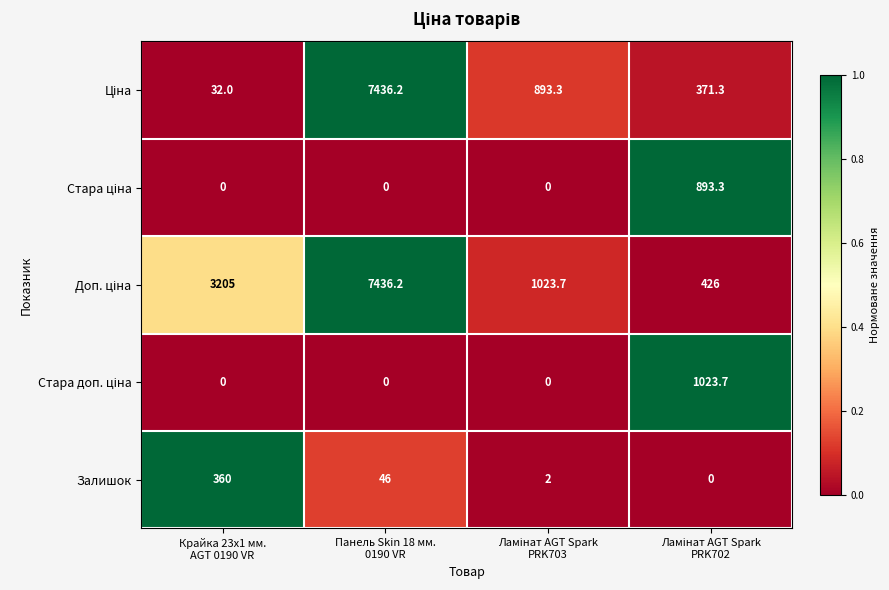

What is the highest value of the Залишок series?

360.0